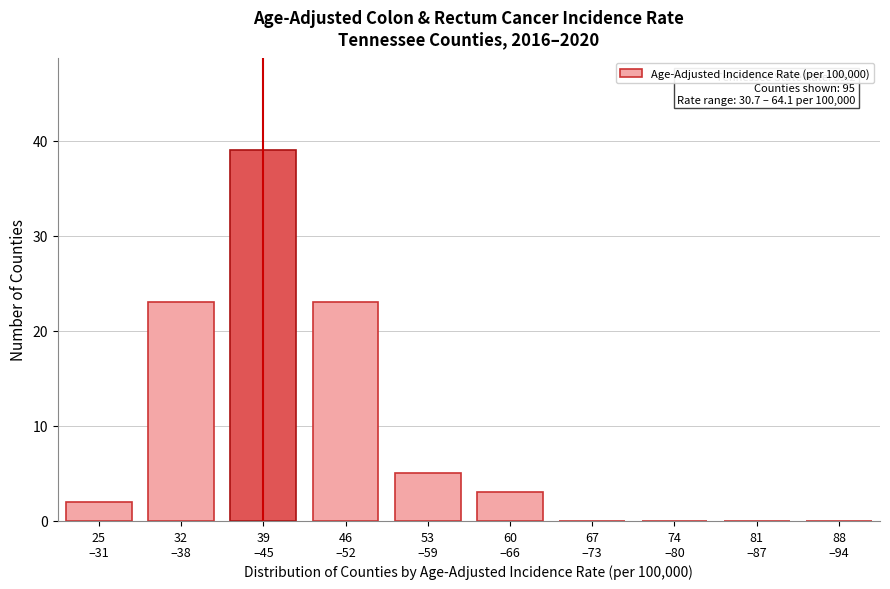

What is the maximum value shown in the chart?

39